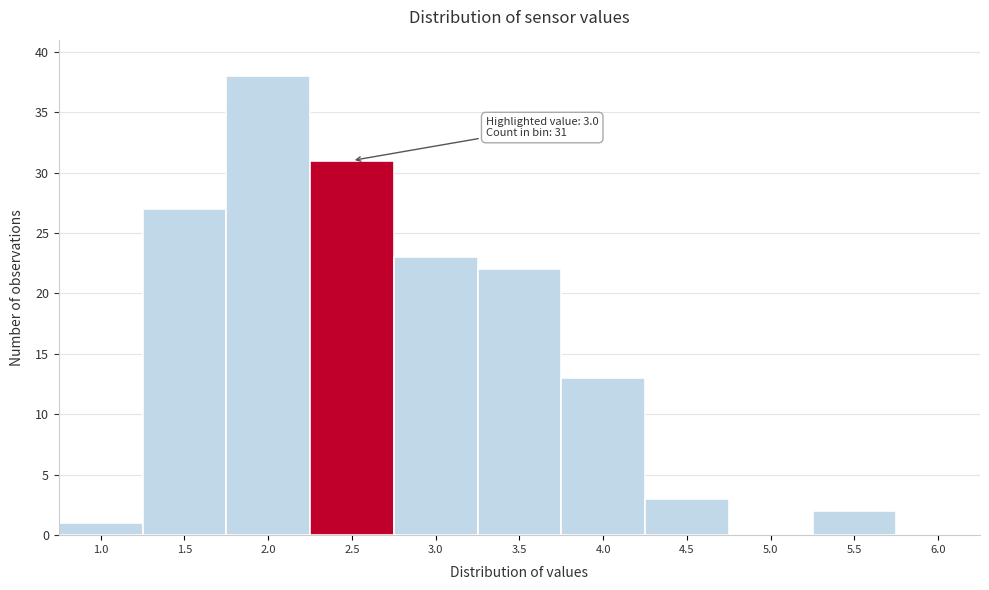

Reading left to right, what are all the values shown in this chart?

1.0=1	1.5=27	2.0=38	2.5=31	3.0=23	3.5=22	4.0=13	4.5=3	5.0=0	5.5=2	6.0=0